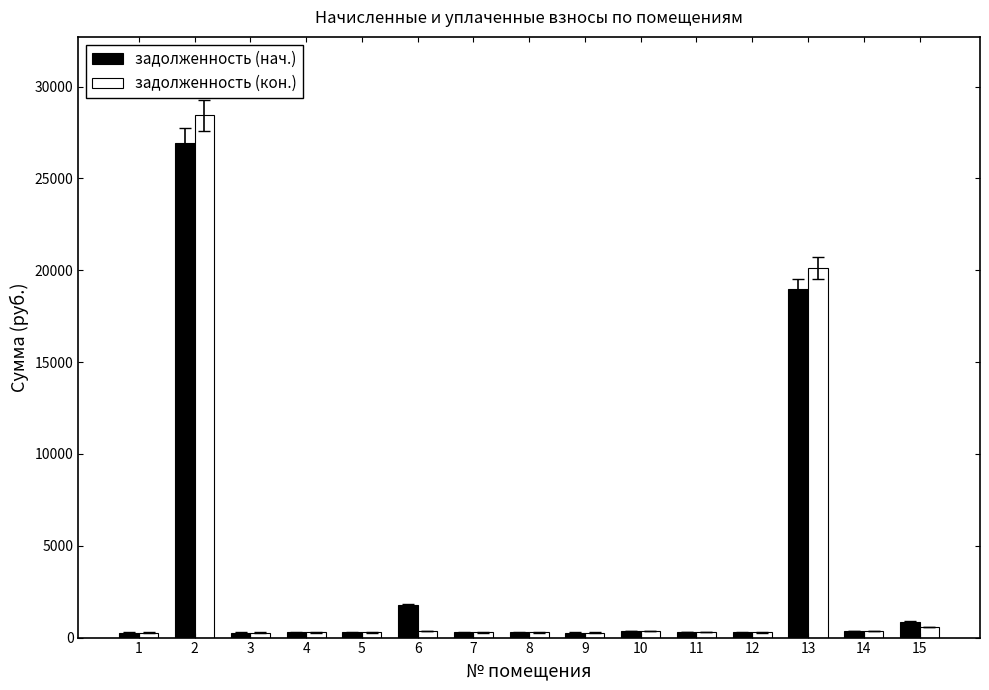

What is the approximate value of задолженность (нач.) at 9?

276.1